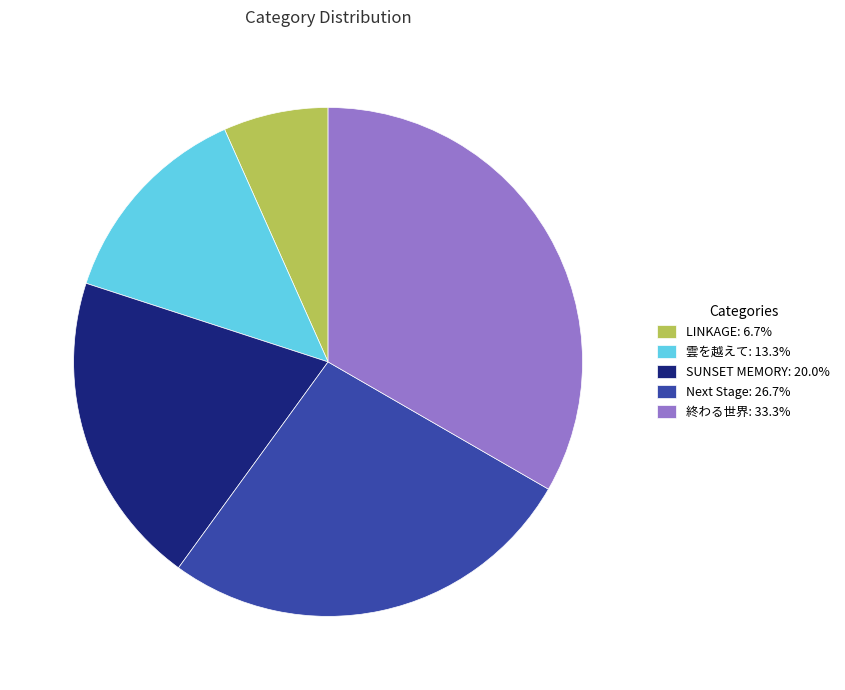

Rank the categories by value from lowest to highest.

LINKAGE, 雲を越えて, SUNSET MEMORY, Next Stage, 終わる世界